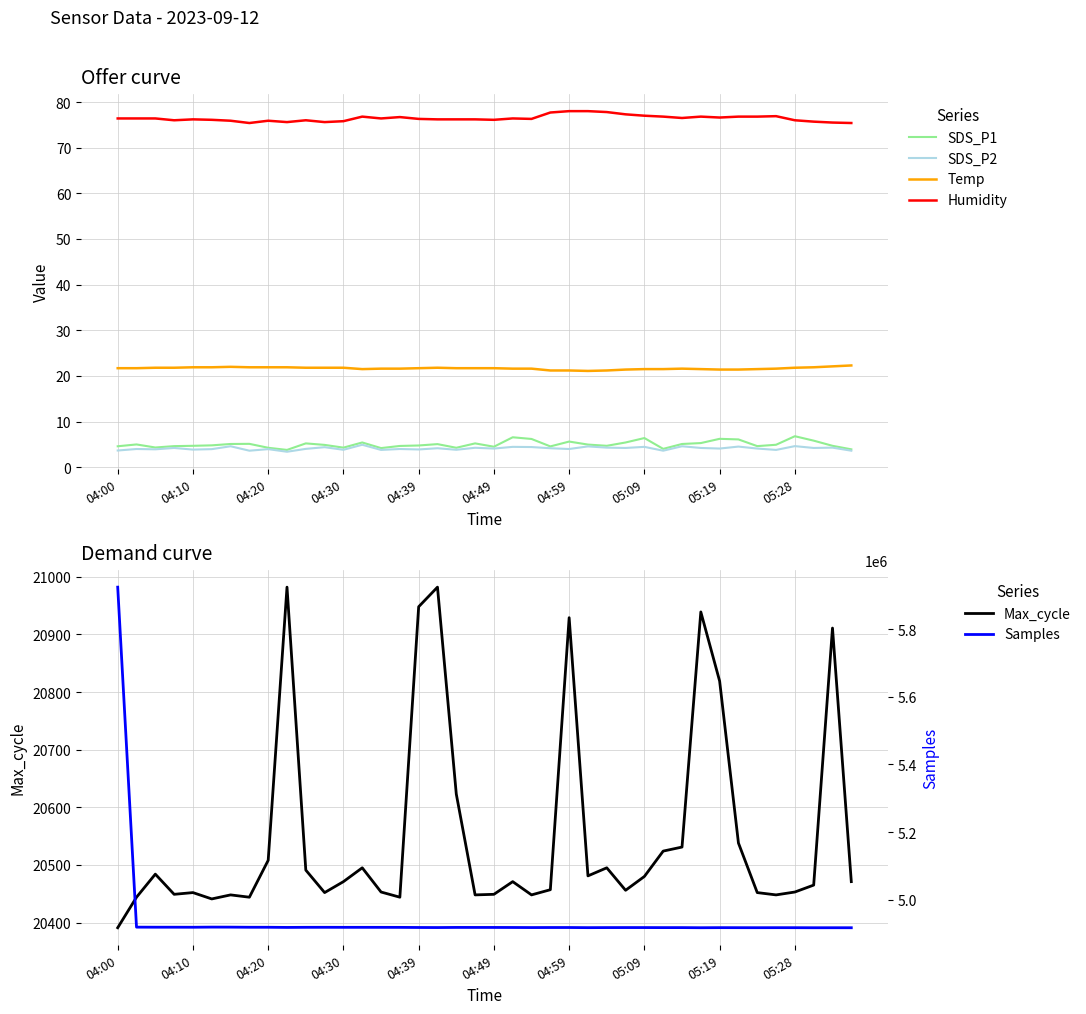

The value of Temp at 25 is 21.1. True or false?

True